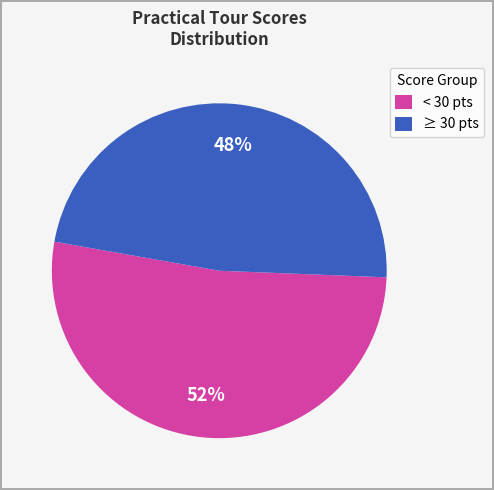

True or false: < 30 pts accounts for 42% of the total.

False